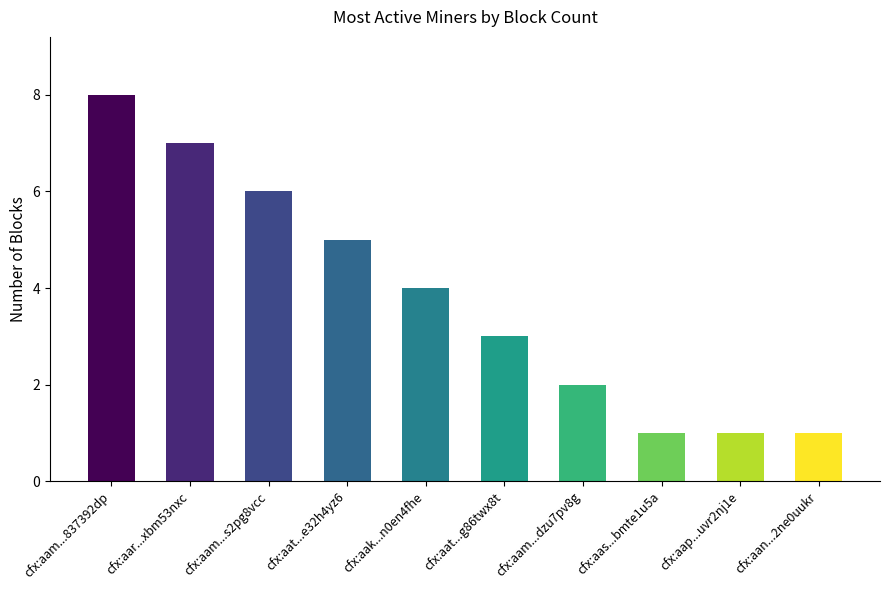

At which label does the data first exceed 4?

cfx:aam...837392dp